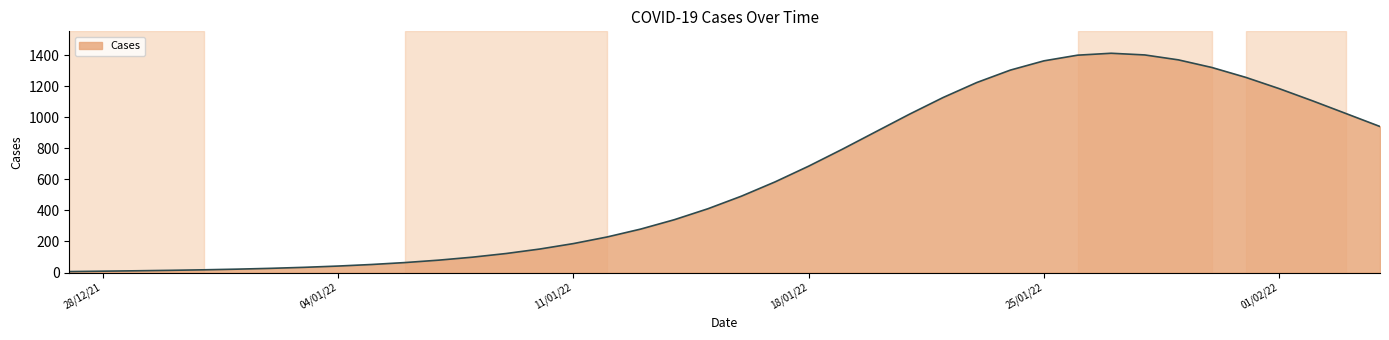

What is the greatest value displayed?

1413.2